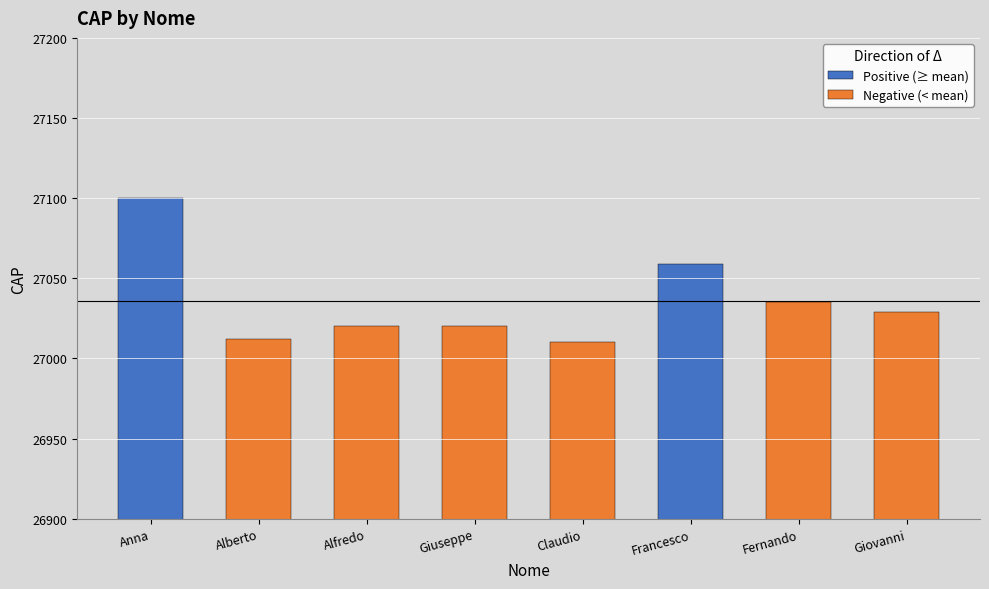

List the series in order of their peak value, lowest first.

Negative (< mean), Positive (≥ mean)